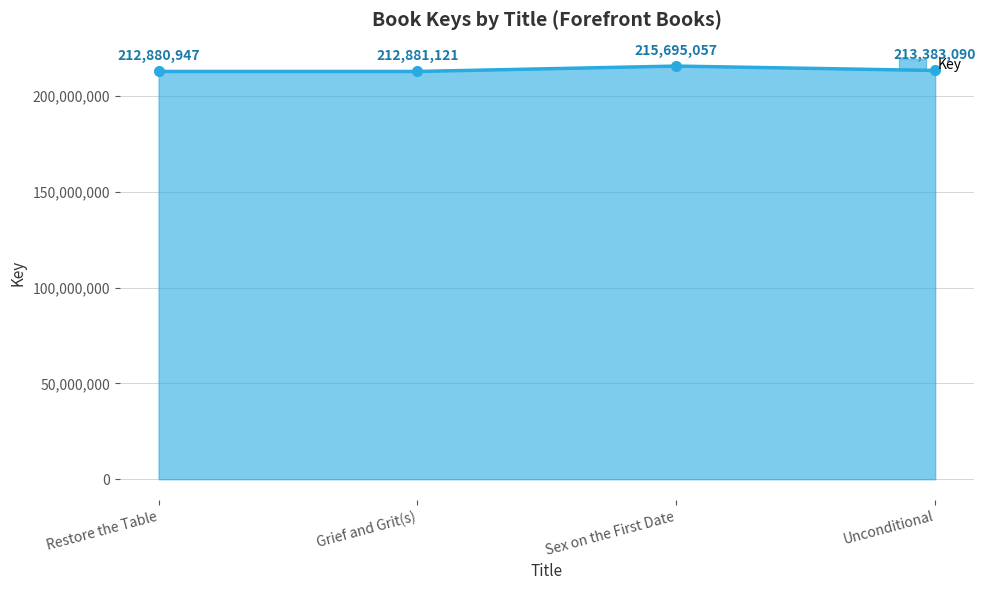

Rank the categories by value from lowest to highest.

Restore the Table, Grief and Grit(s), Unconditional, Sex on the First Date